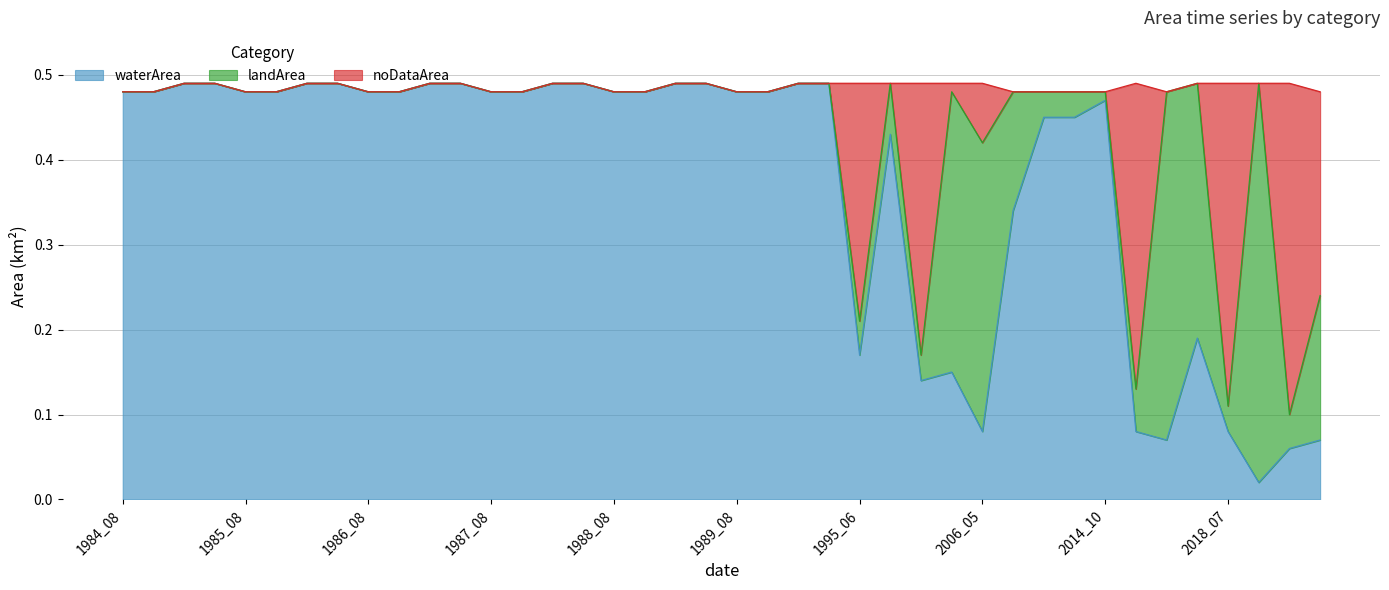

Is the value of noDataArea at 1986_09 greater than the value of landArea at 1988_12?

No